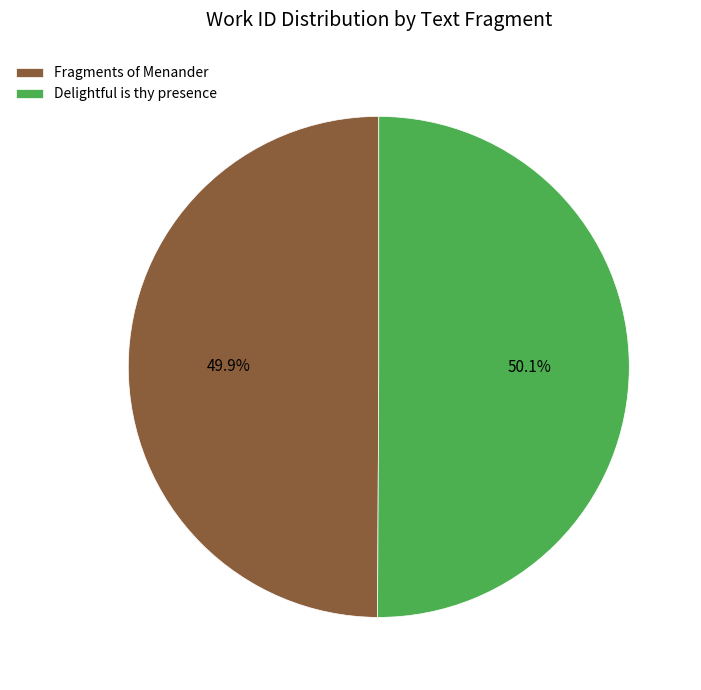

What percentage do Fragments of Menander and Delightful is thy presence together represent?

100.0%